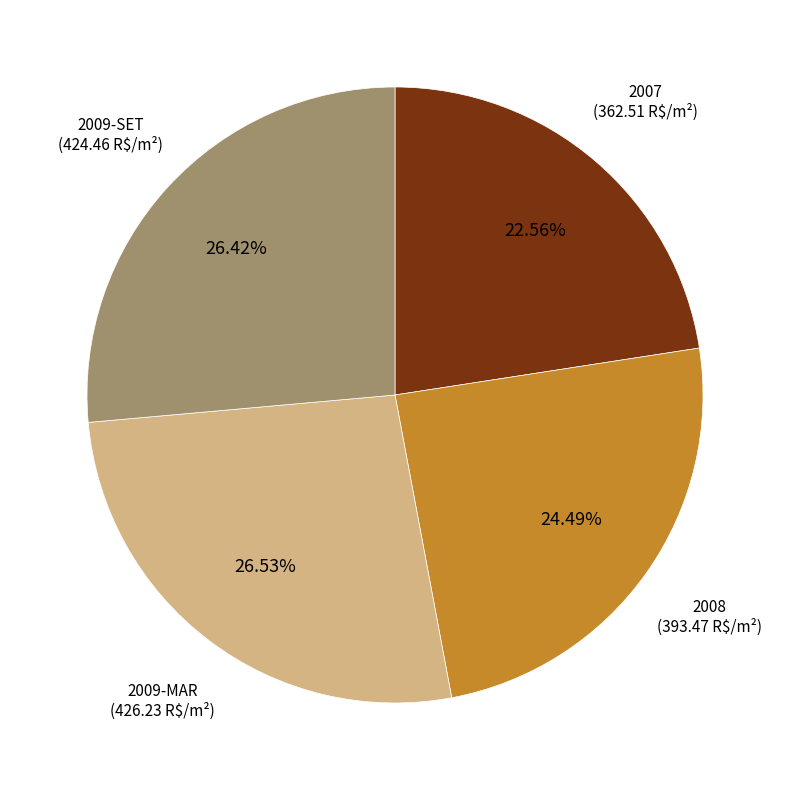

Does any single category account for the majority?

No